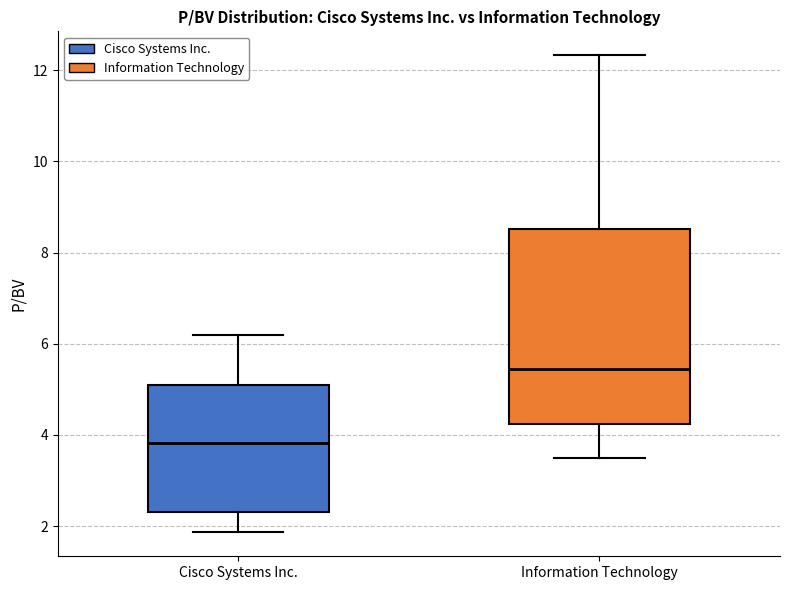

Which box has the lowest median line?

Cisco Systems Inc.